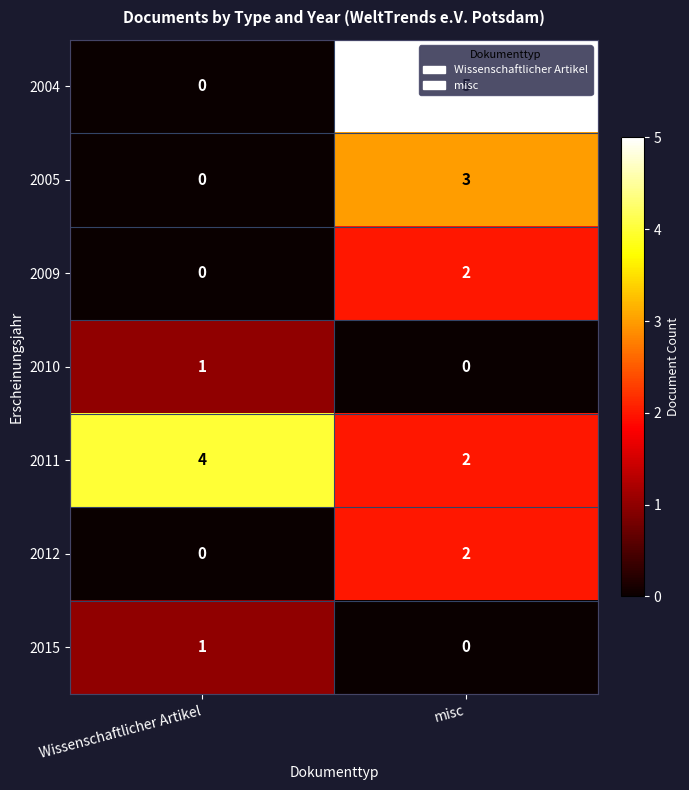

Rank the categories by 2012 value from highest to lowest.

misc, Wissenschaftlicher Artikel